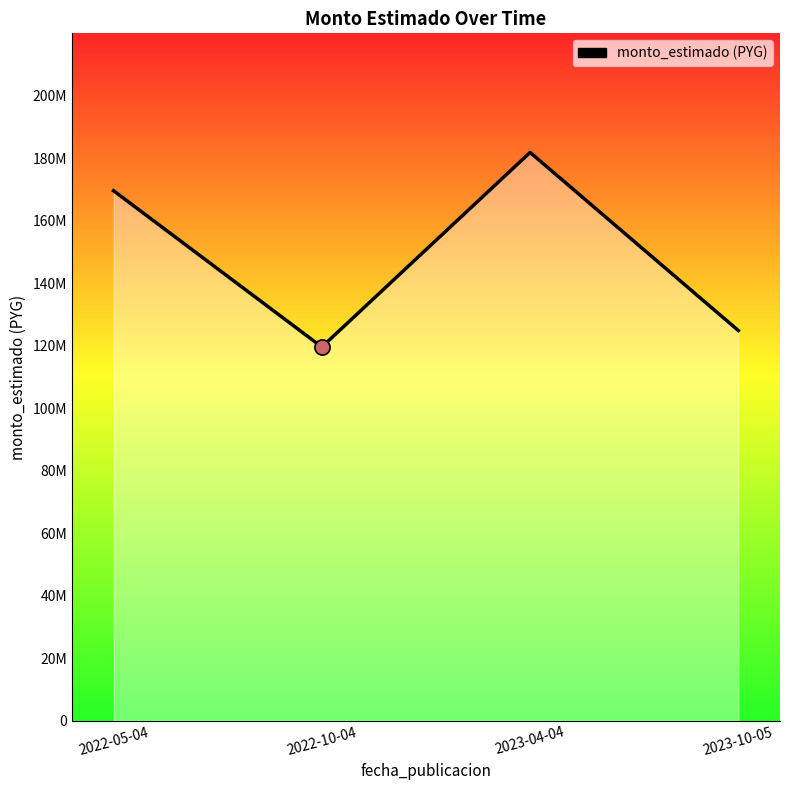

Which has a higher value, 2022-10-04 or 2022-05-04?

2022-05-04